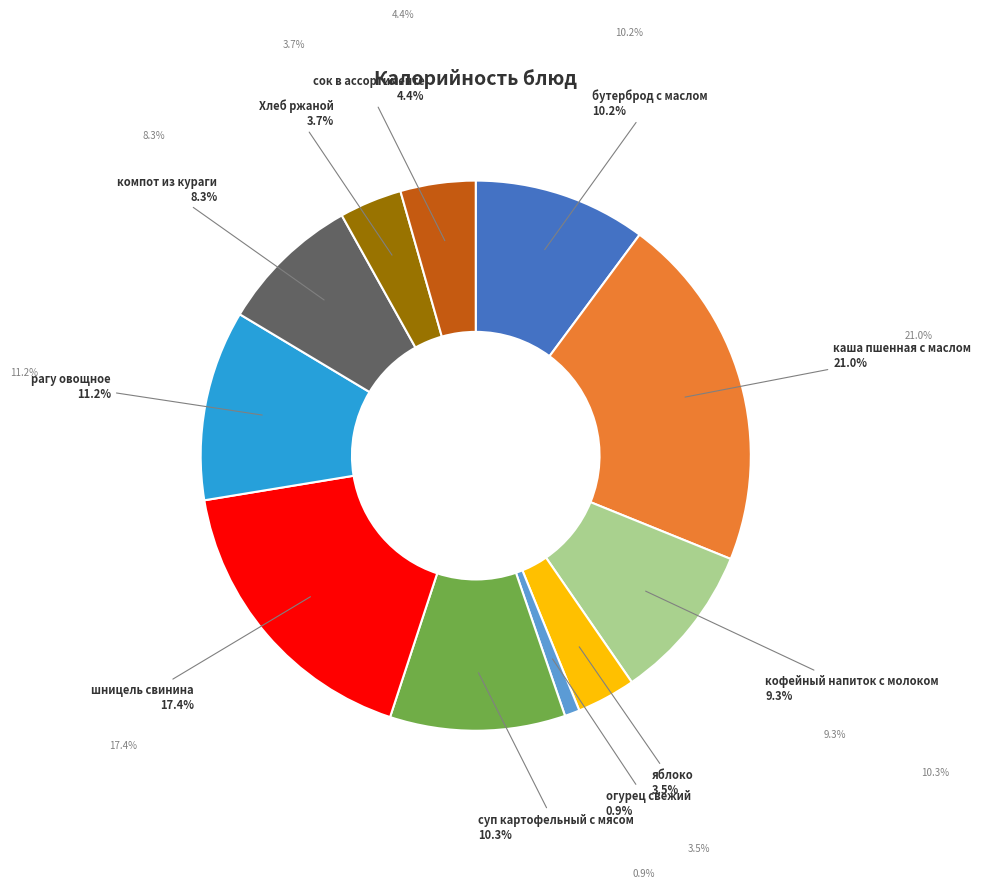

To the nearest percent, what is the average slice percentage?

9%